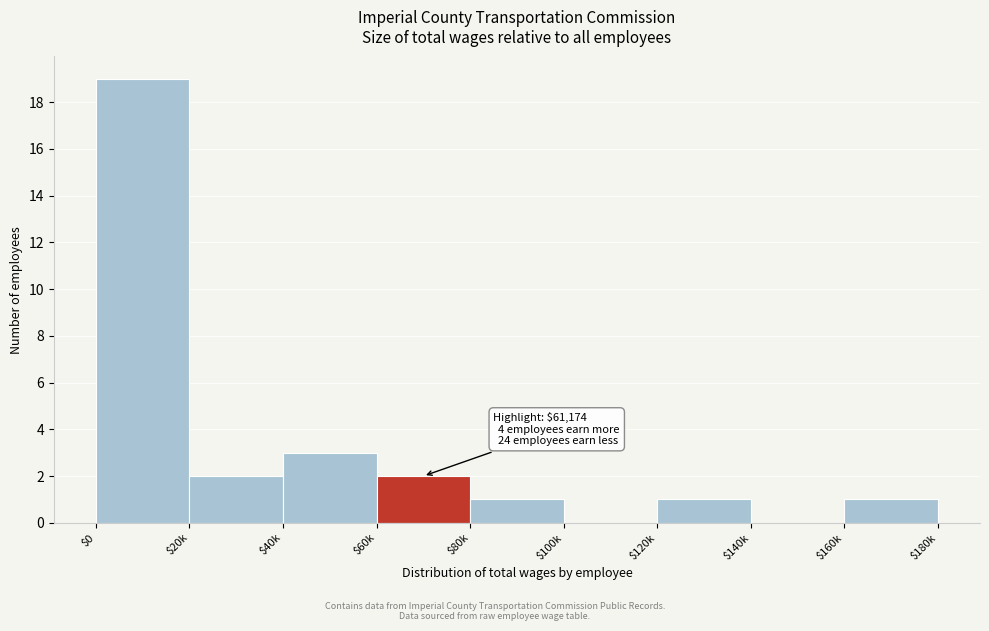

The value at $0 is 31. True or false?

False